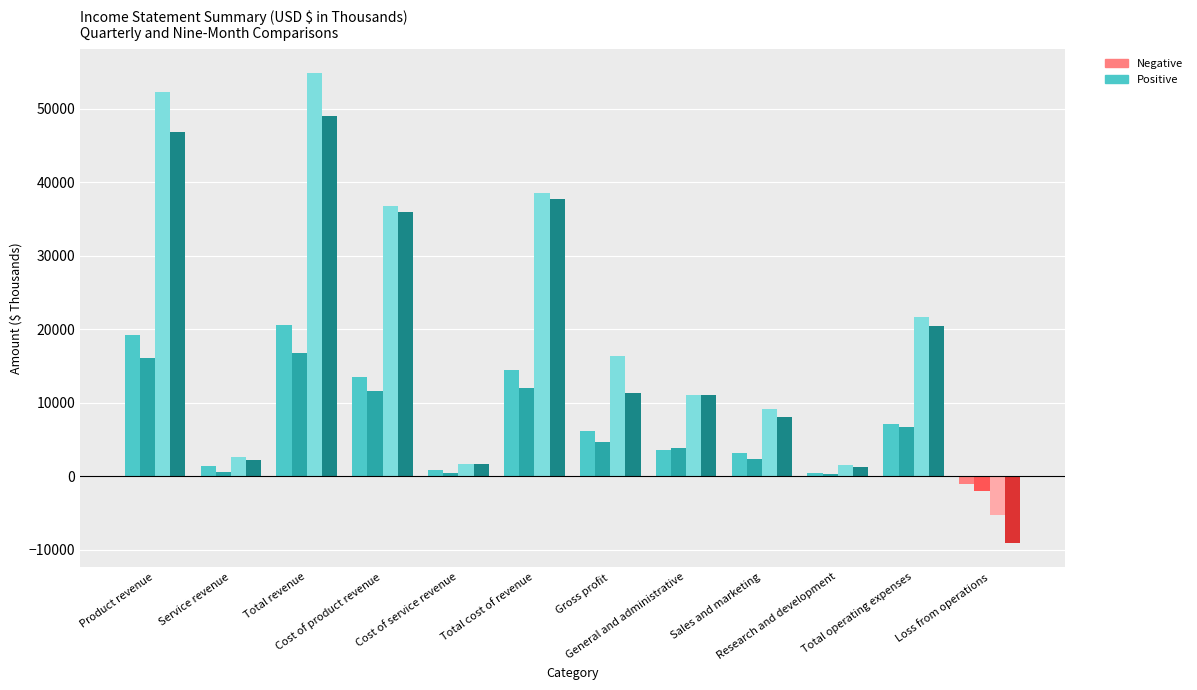

What is the greatest value displayed?

54921